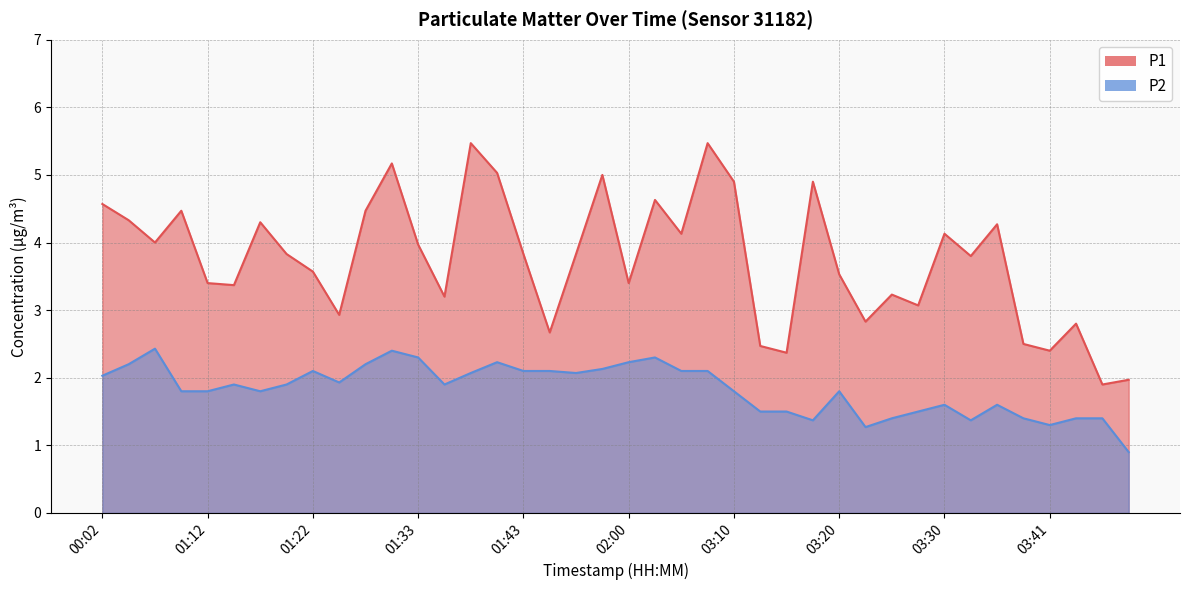

What is the difference between the P2 values at 01:33 and 01:57?

0.2